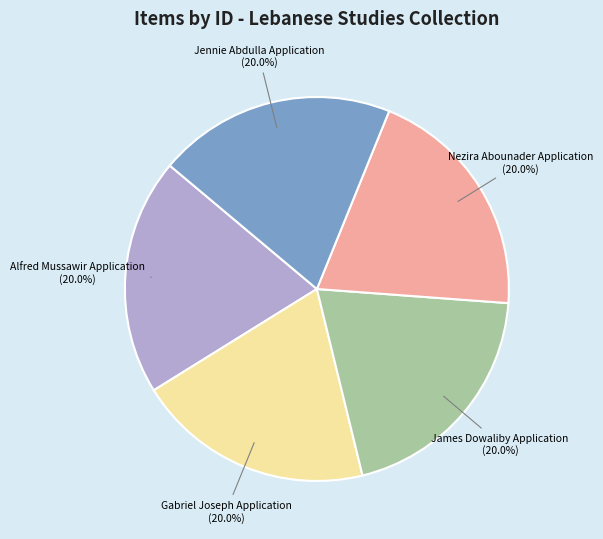

What is the ratio of the value at Gabriel Joseph Application to the value at Jennie Abdulla Application?

1.0